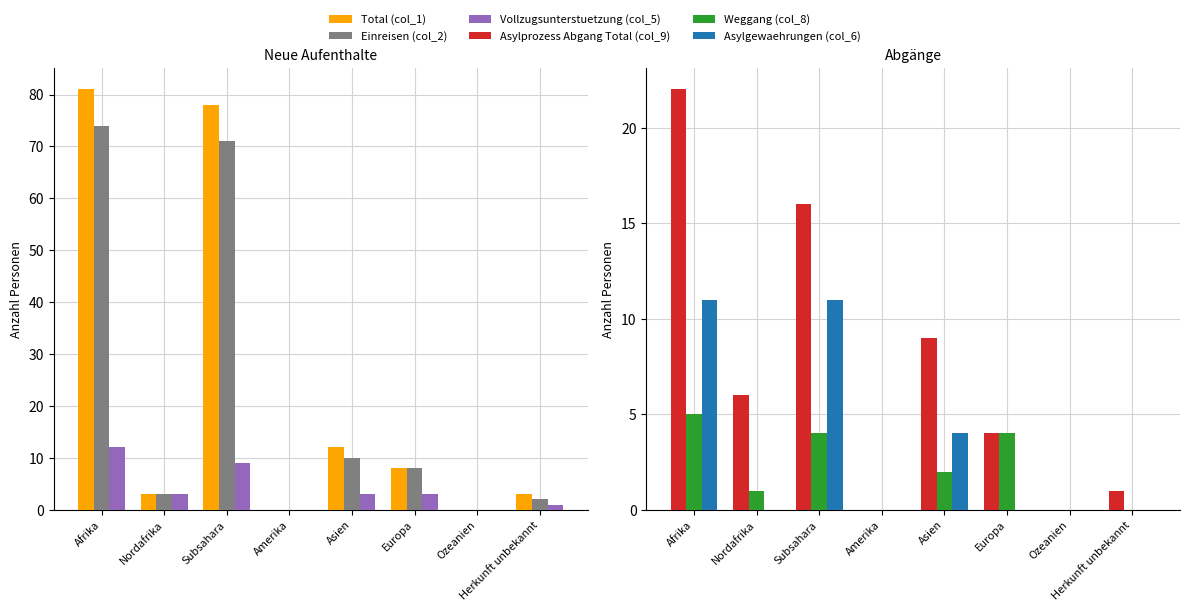

How many values in the Total (col_1) series exceed 8?

3